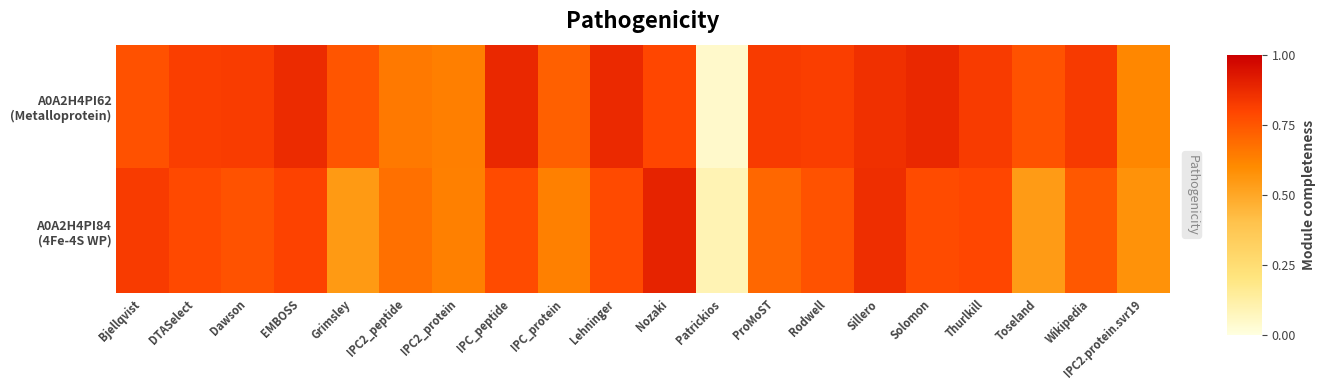

How many data points does each series have?

20